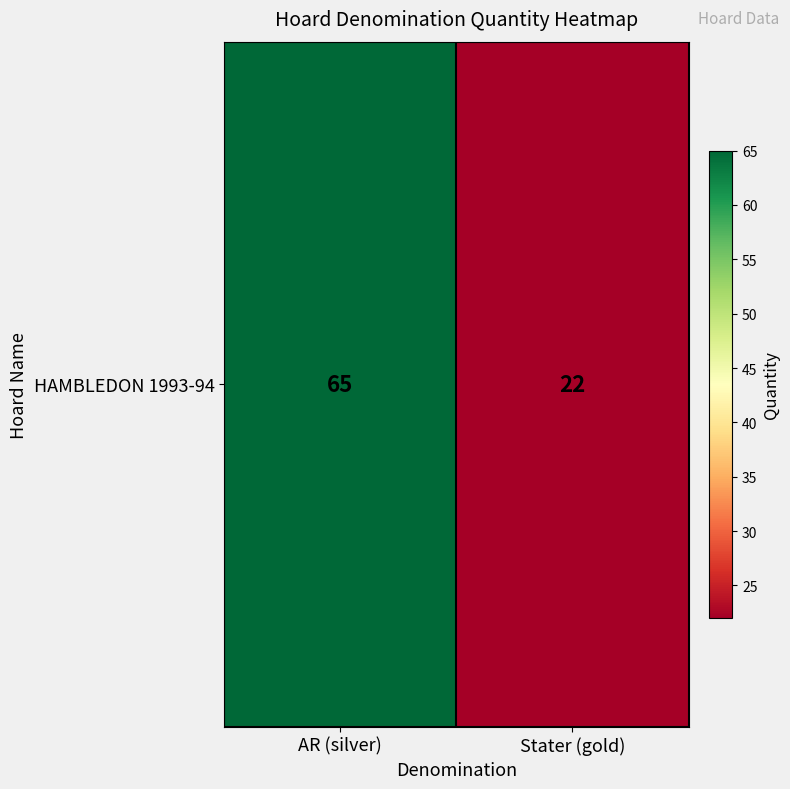

Which label corresponds to the smallest value in the chart?

Stater (gold)